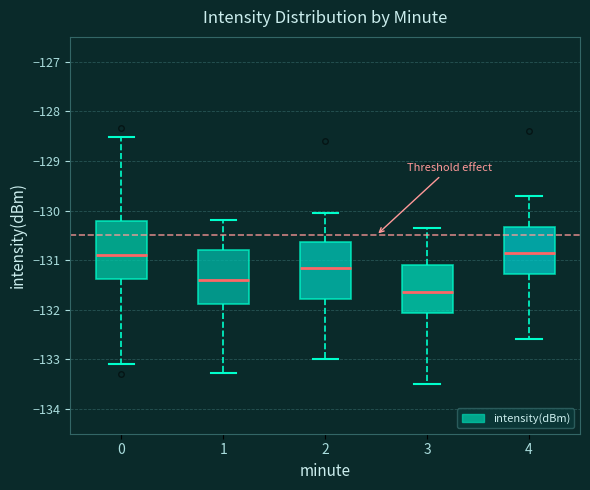

Reading left to right, transcribe this box plot: for each box, give where its median line is, the range the box spans, and where its two whiskers end, as read against the y-axis. The values are not printed on the chart, so give them approximately, as read against the axis.

0: median -130.9, box -131.4 to -130.2, whiskers -133.1 to -128.5
1: median -131.4, box -131.9 to -130.8, whiskers -133.3 to -130.2
2: median -131.1, box -131.8 to -130.6, whiskers -133.0 to -130.0
3: median -131.6, box -132.1 to -131.1, whiskers -133.5 to -130.3
4: median -130.8, box -131.3 to -130.3, whiskers -132.6 to -129.7